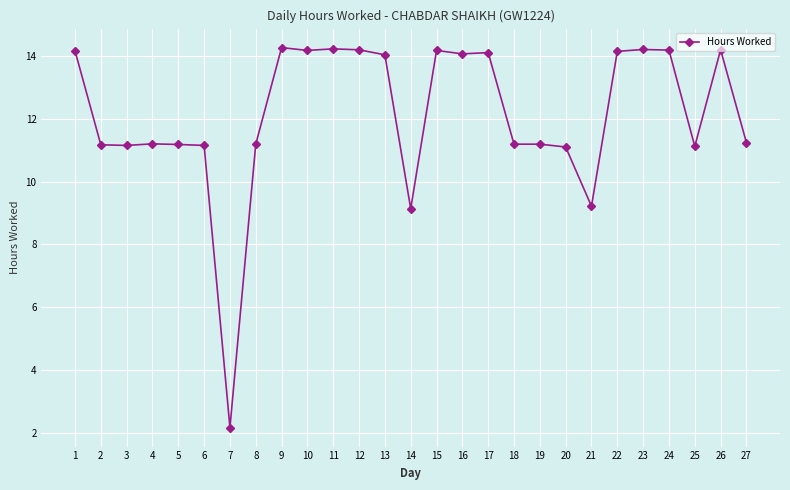

What is the change in value from 9 to 21?

-5.1